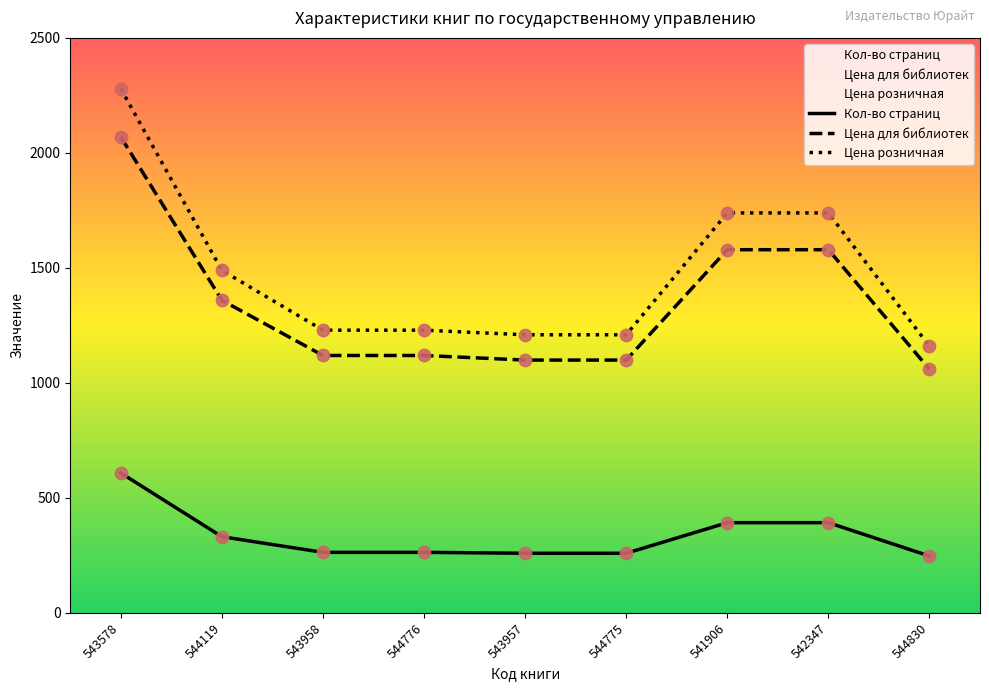

At which category is the sum across all series the highest?

543578